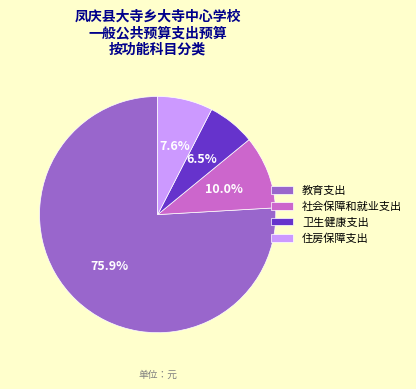

What is the largest slice in the pie chart?

教育支出